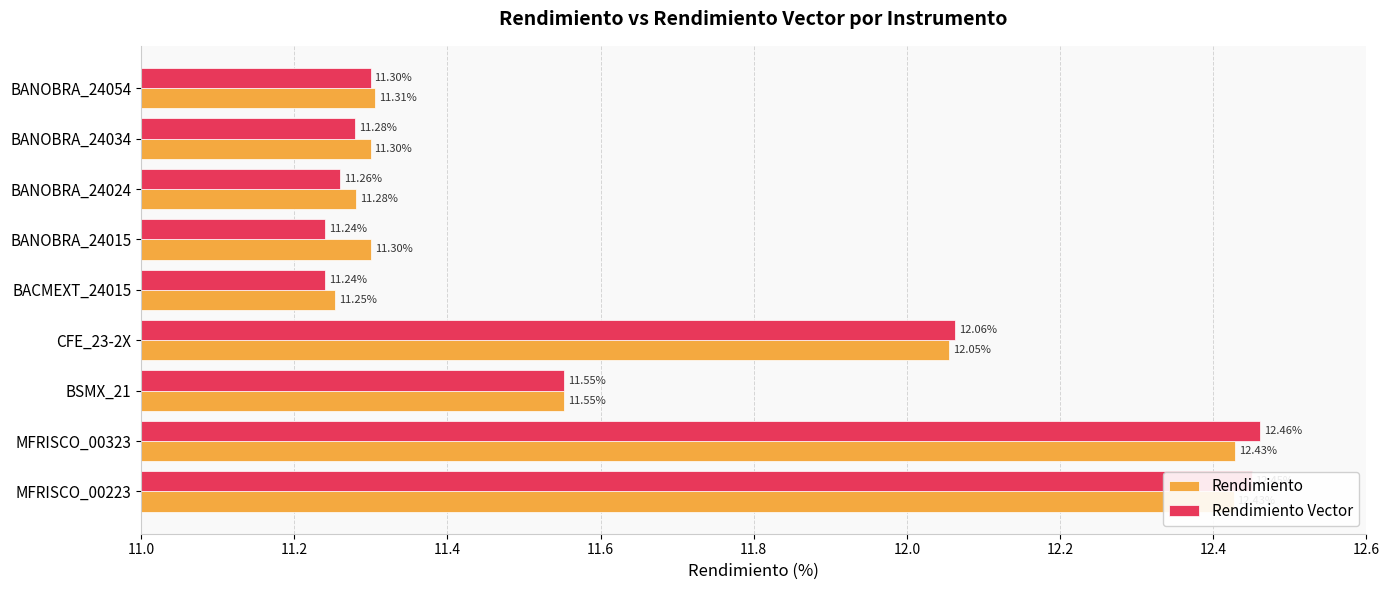

Which series has the largest range (max minus min)?

Rendimiento Vector